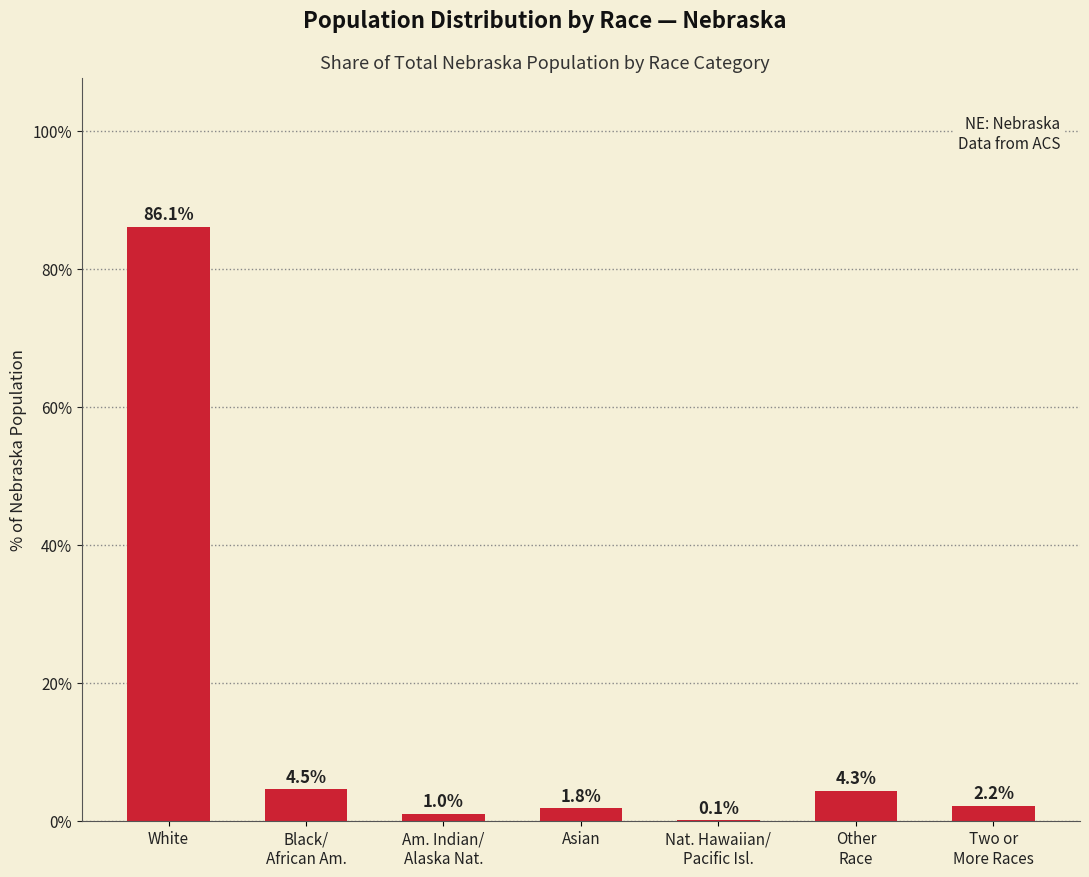

Where does the data first go above 2?

White